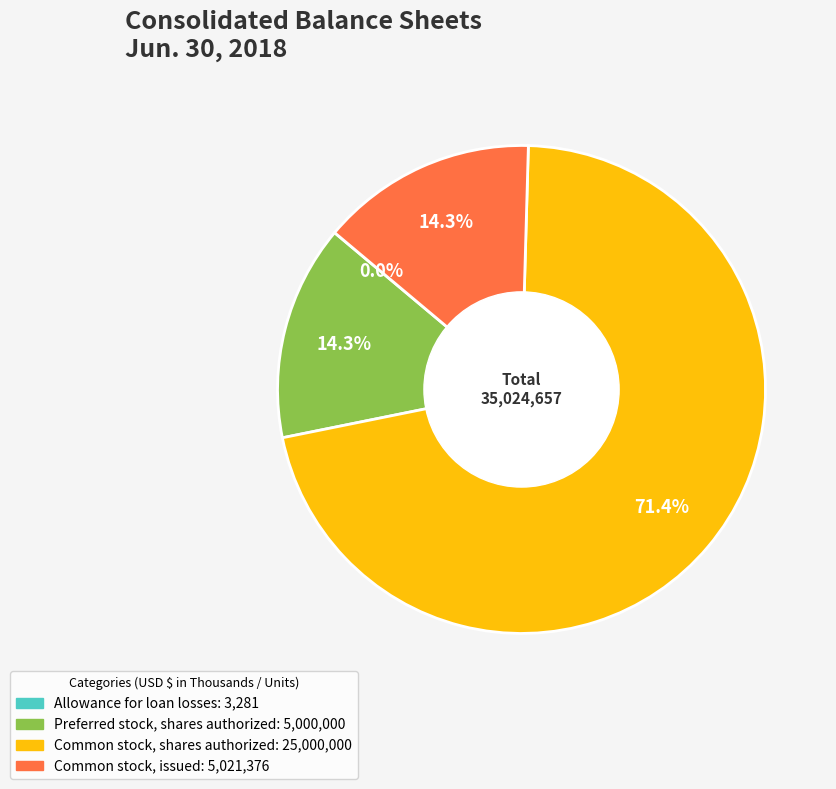

Which slice is the largest?

Common stock, shares authorized